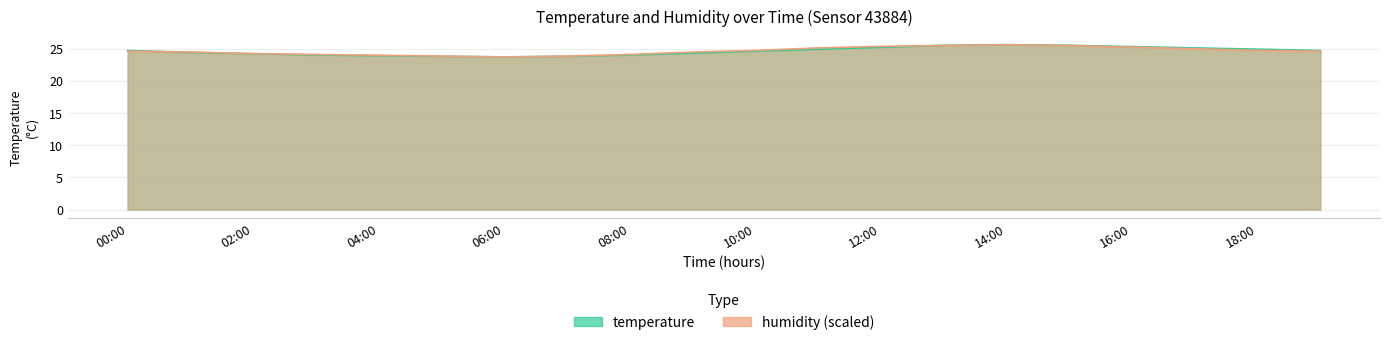

At which category does temperature reach its first local peak?

14:00